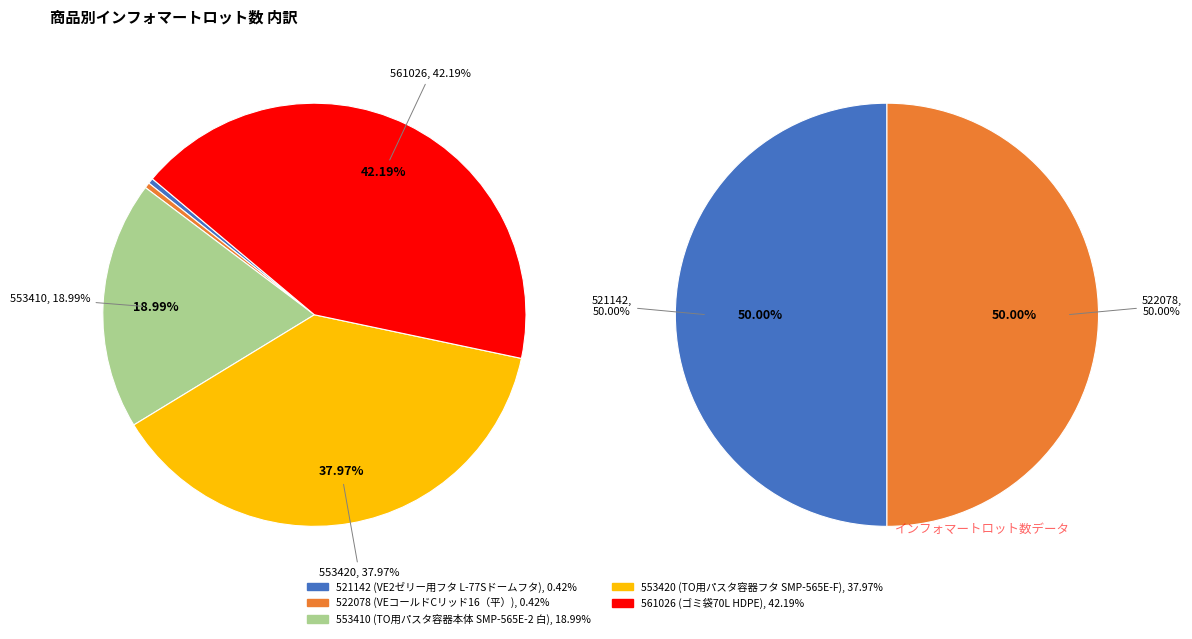

Count the number of slices in the pie.

5